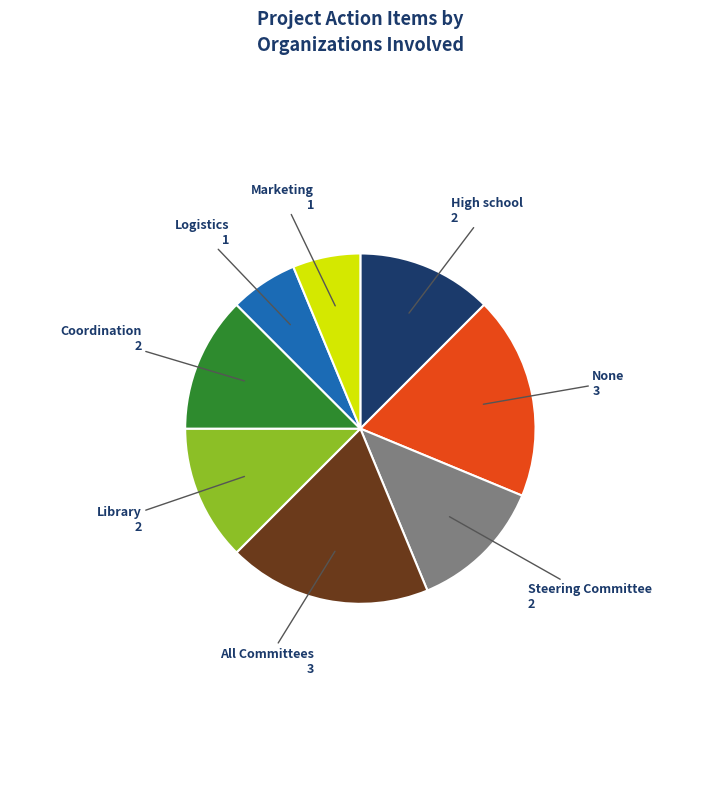

Do Coordination and Marketing together represent more than half of the pie?

No